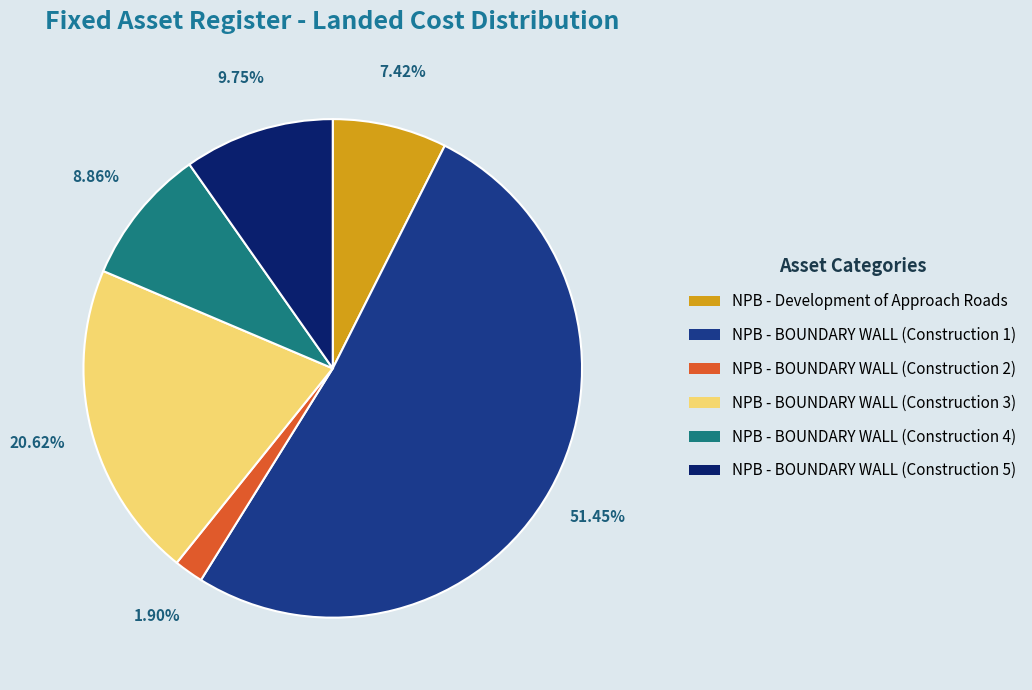

To the nearest percent, what is the difference between the largest and smallest slice percentages?

50%